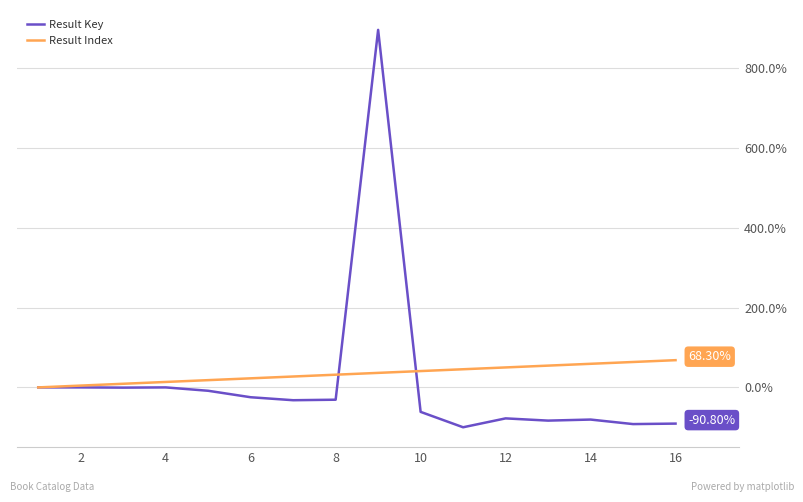

Which series has the largest range (max minus min)?

Result Key